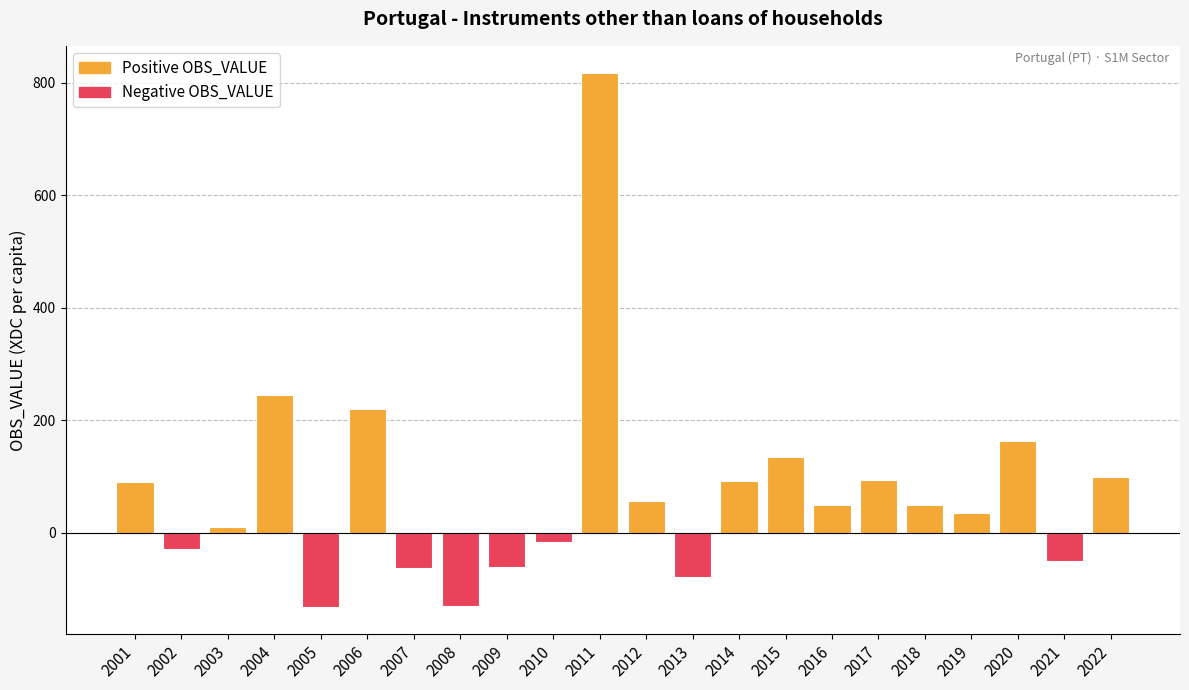

Is it true that the value at 2002 is -28.3?

True